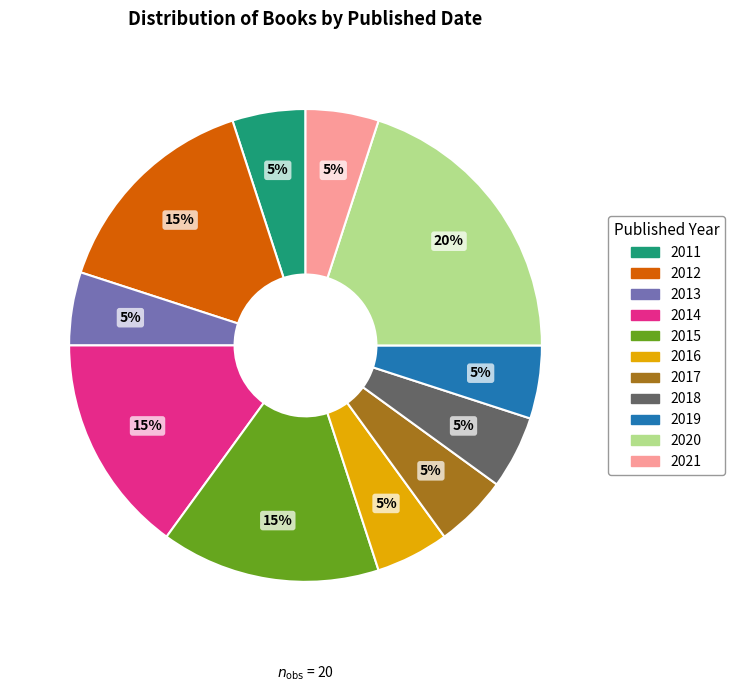

Which slice is the largest?

2020